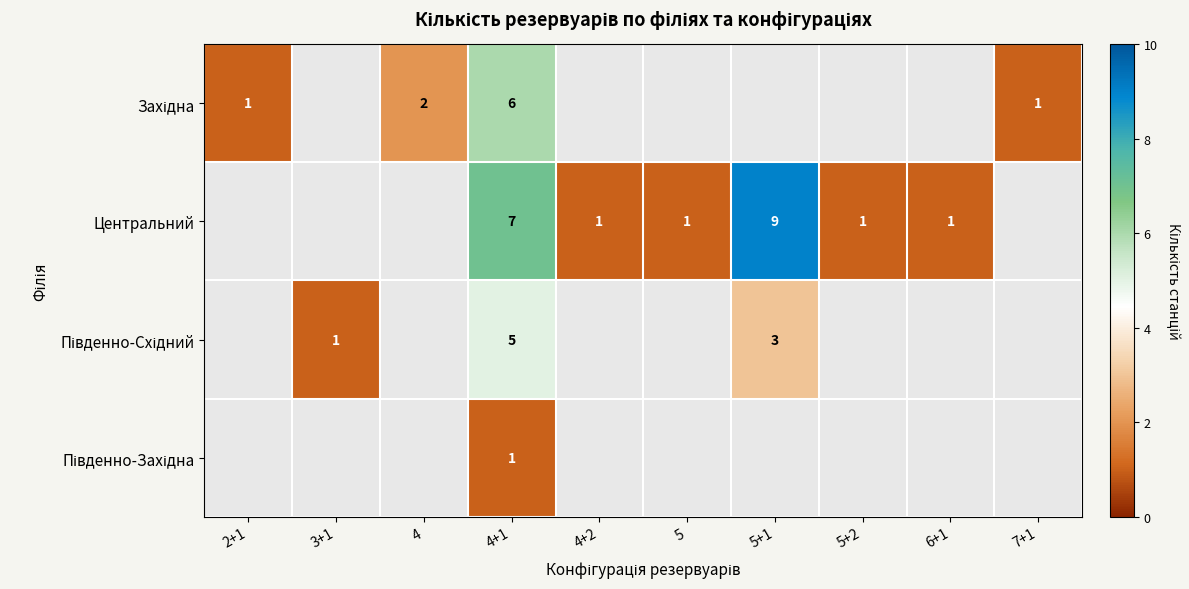

Is the value of Південно-Східний at 4+2 greater than the value of Західна at 5?

No